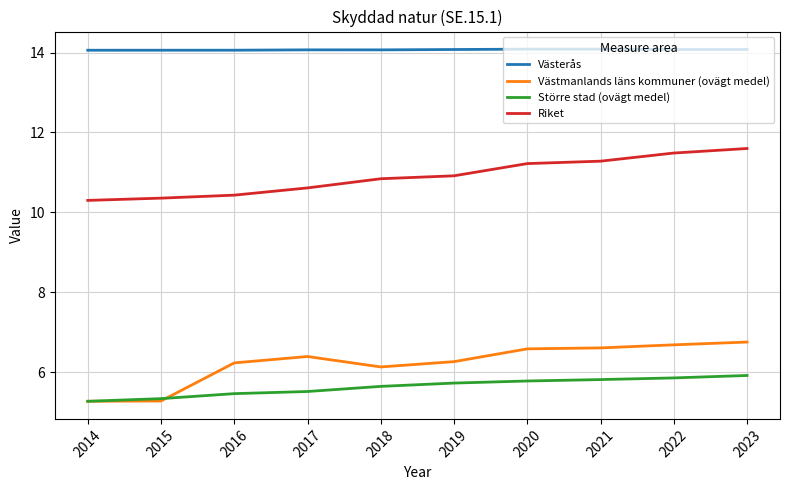

What is the total value across all series at 2014?

34.9